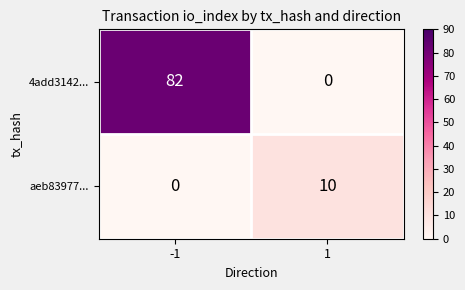

At -1, list the series in order from largest to smallest.

4add3142..., aeb83977...